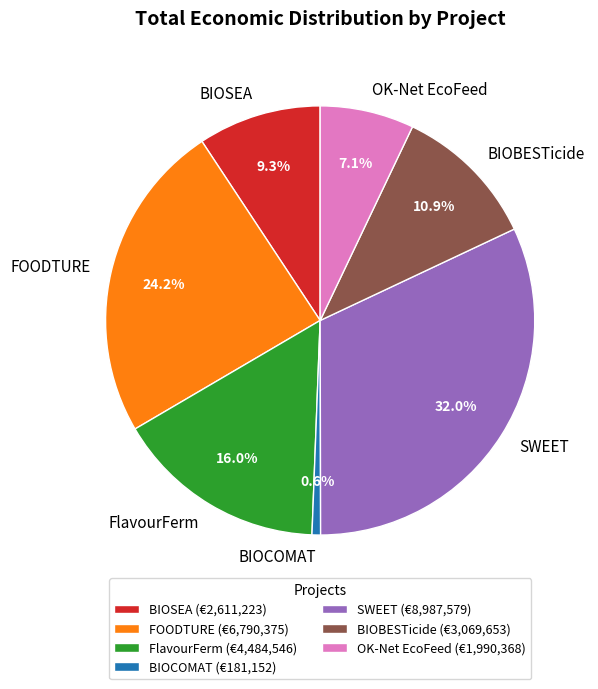

Which slice is the largest?

SWEET